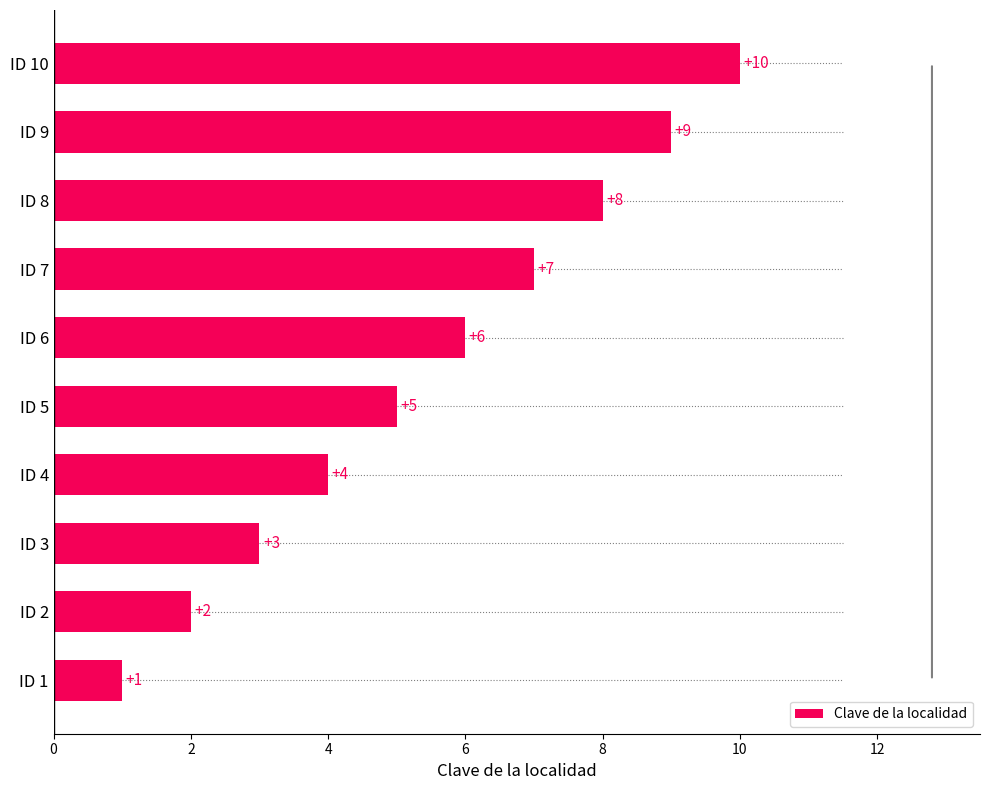

Which has a higher value, ID 5 or ID 7?

ID 7